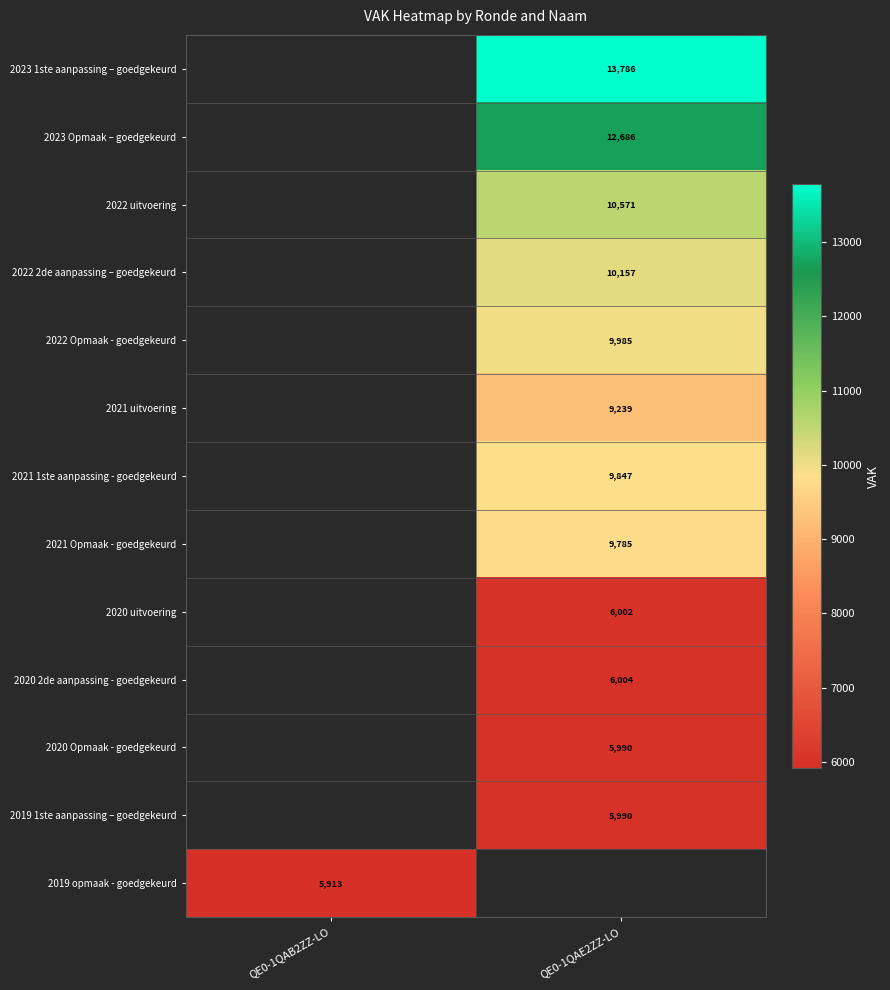

The value of 2022 2de aanpassing – goedgekeurd at QE0-1QAE2ZZ-LO is 6825. True or false?

False